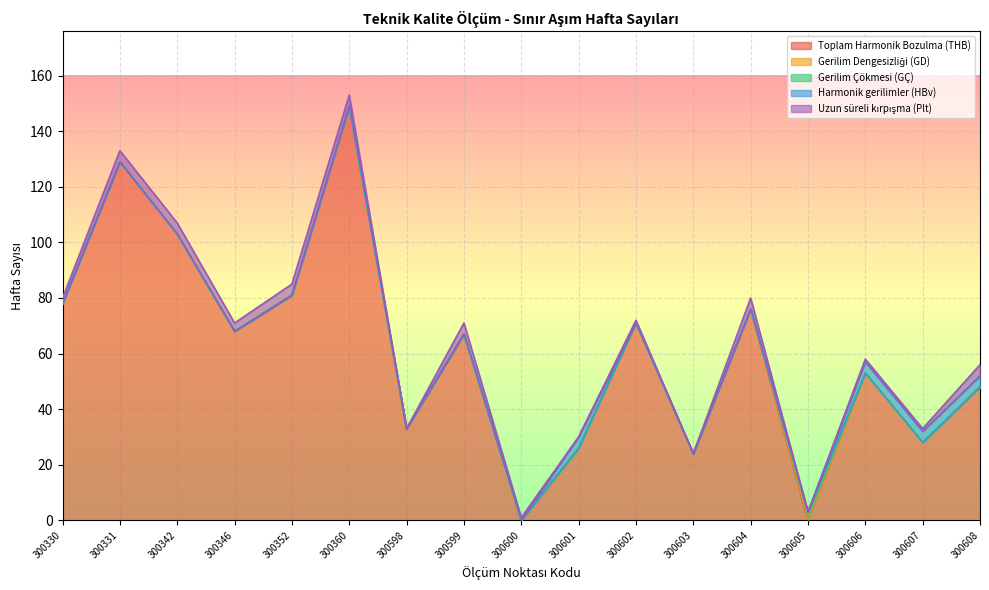

Is it true that Gerilim Dengesizliği (GD) equals 1 at 300330?

False